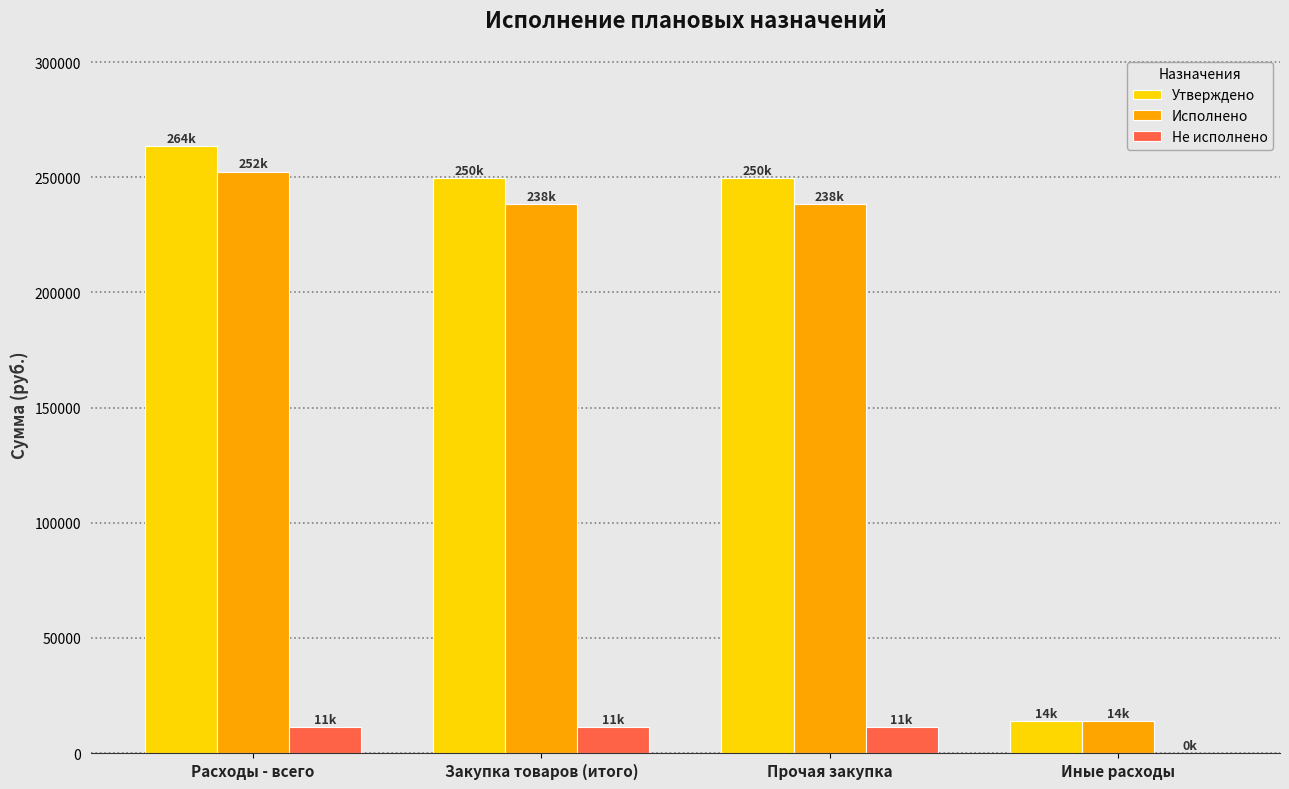

Is it true that Утверждено equals 399645.7 at Закупка товаров (итого)?

False